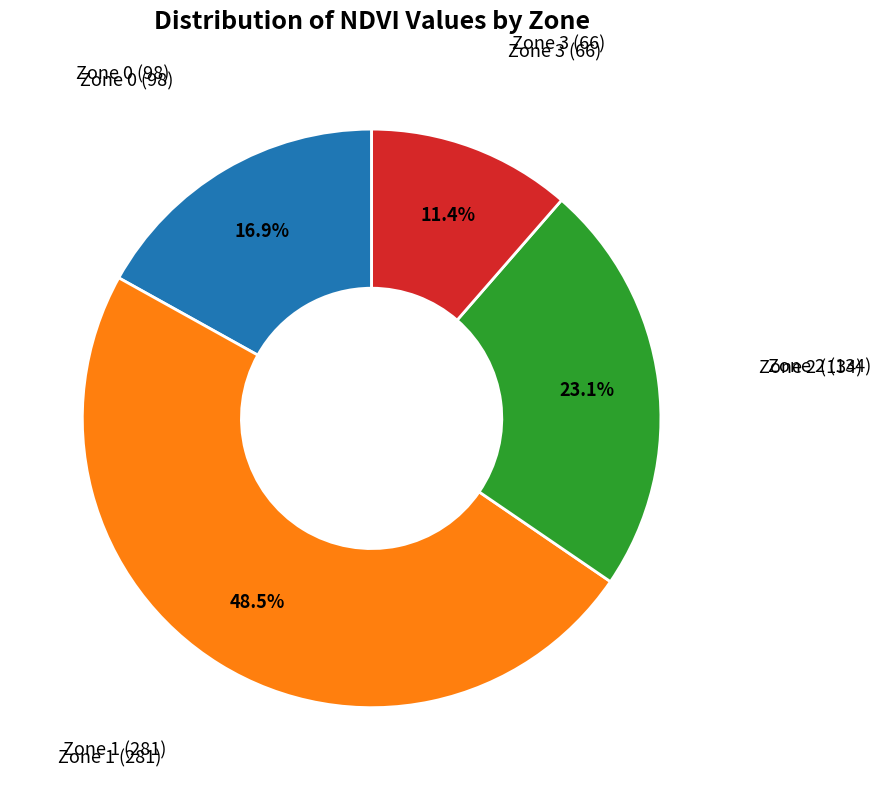

Is there any slice that represents more than half of the pie?

No